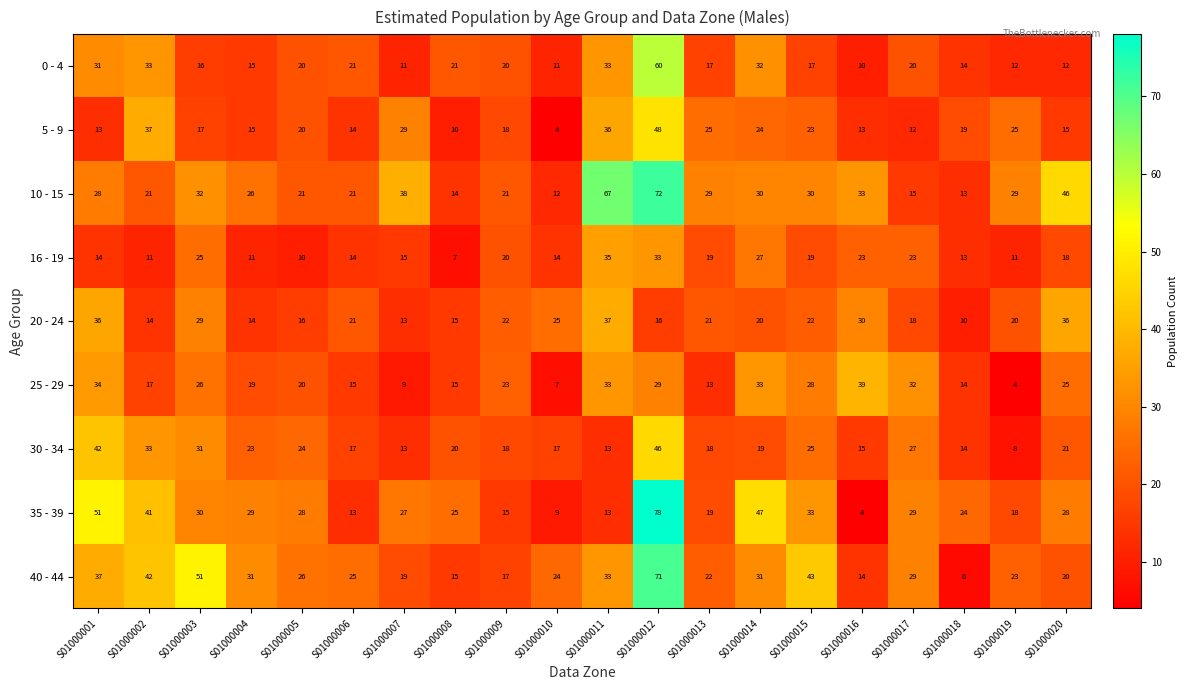

What is the sum of all 0 - 4 values?

426